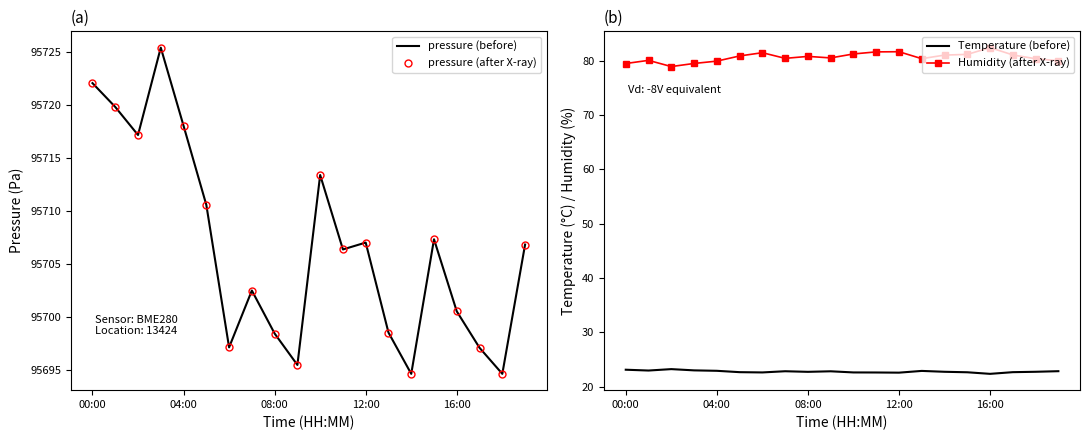

At how many categories does at least one series exceed 11843?

20